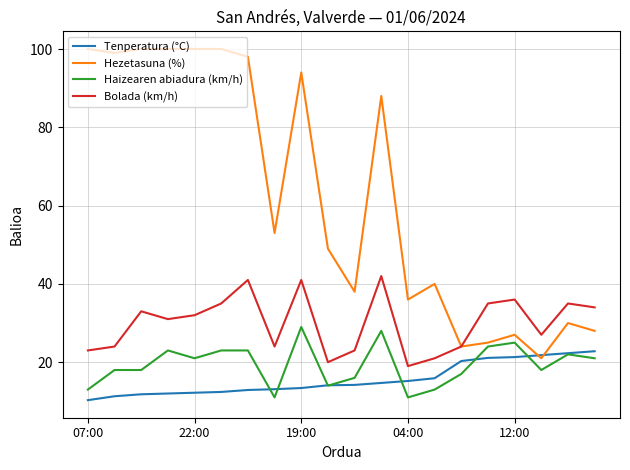

Rank the series by their maximum value, from lowest to highest.

Tenperatura (°C), Haizearen abiadura (km/h), Bolada (km/h), Hezetasuna (%)